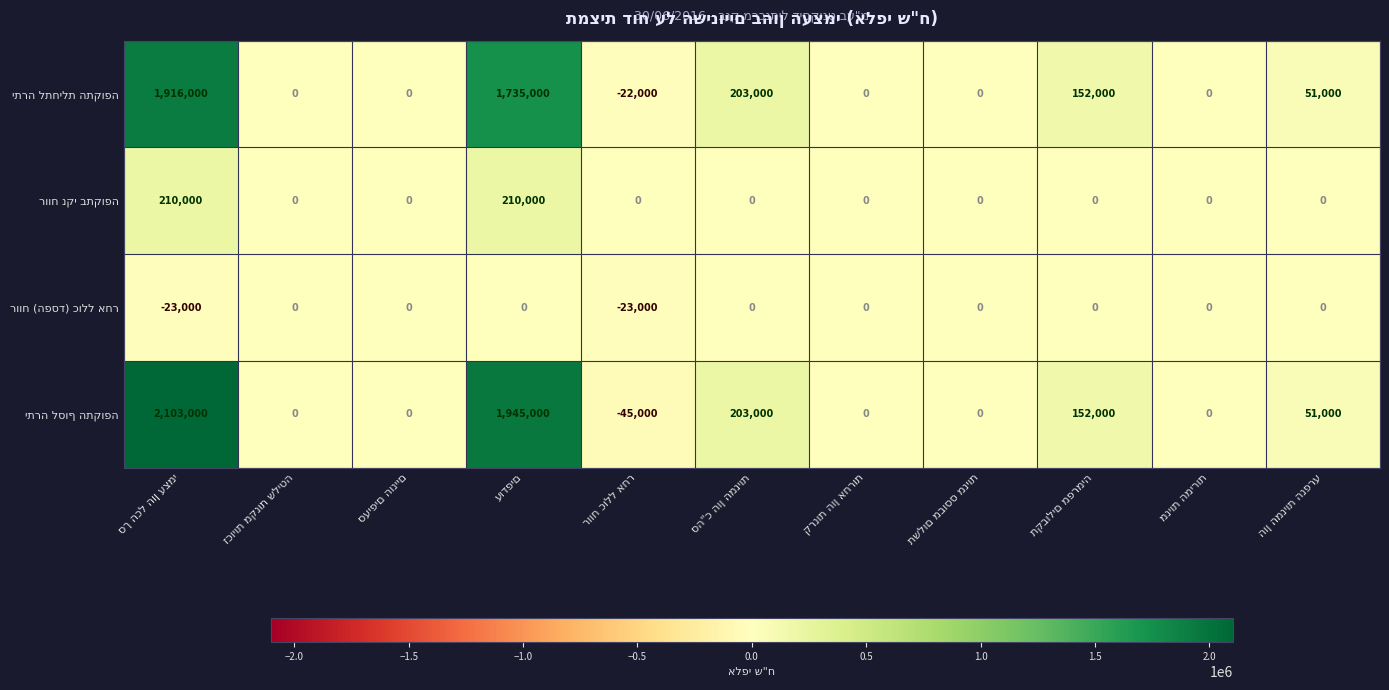

How many data points does each series have?

11